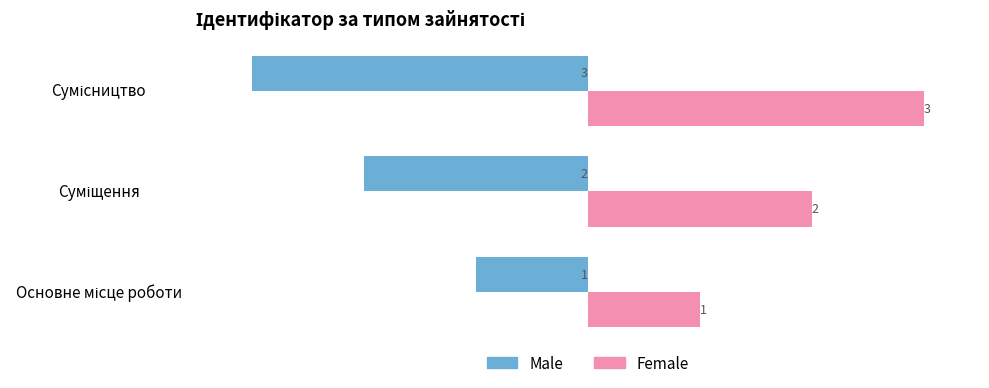

List the series in order of their overall mean, highest first.

Female, Male